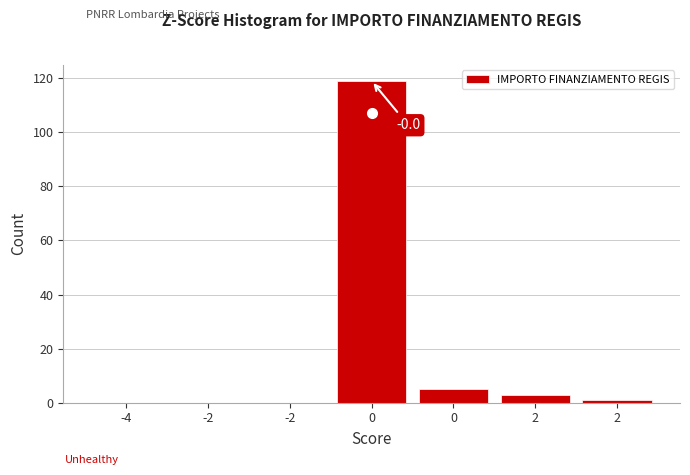

How many data points does each series have?

7